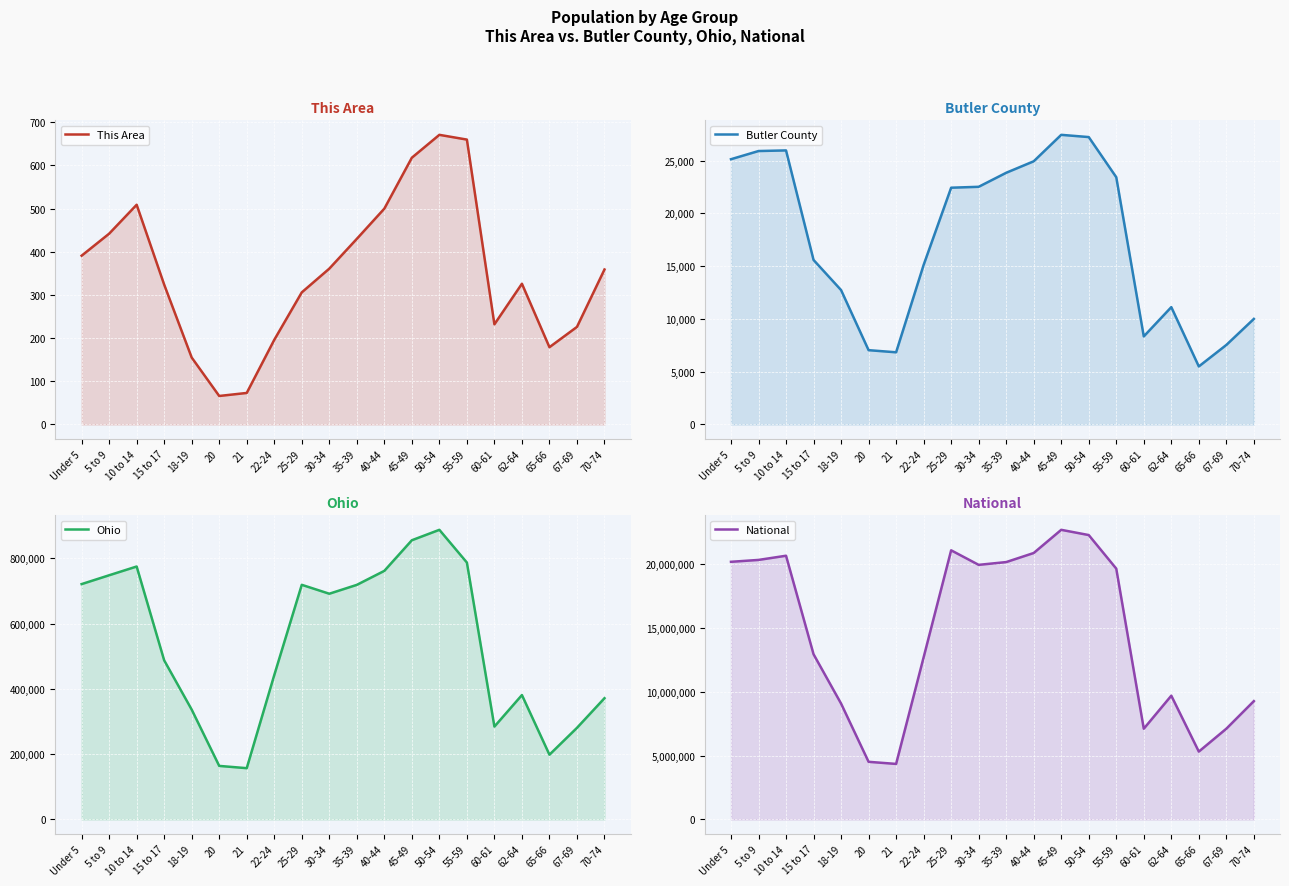

Rank the categories by Ohio value from lowest to highest.

21, 20, 65-66, 67-69, 60-61, 18-19, 70-74, 62-64, 22-24, 15 to 17, 30-34, 35-39, 25-29, Under 5, 5 to 9, 40-44, 10 to 14, 55-59, 45-49, 50-54